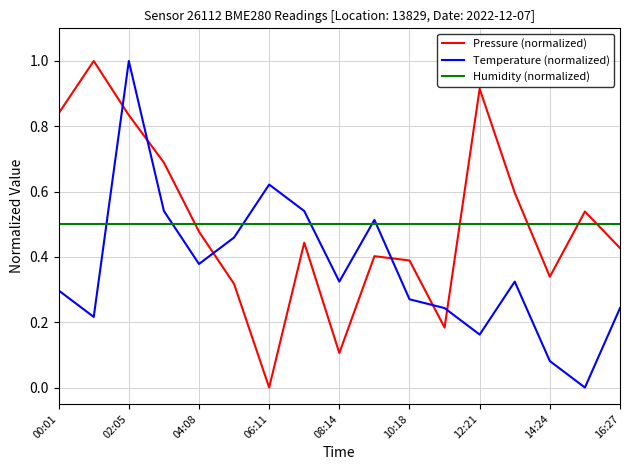

Which series ends up on top after the final intersection of Temperature (normalized) and Pressure (normalized)?

Pressure (normalized)